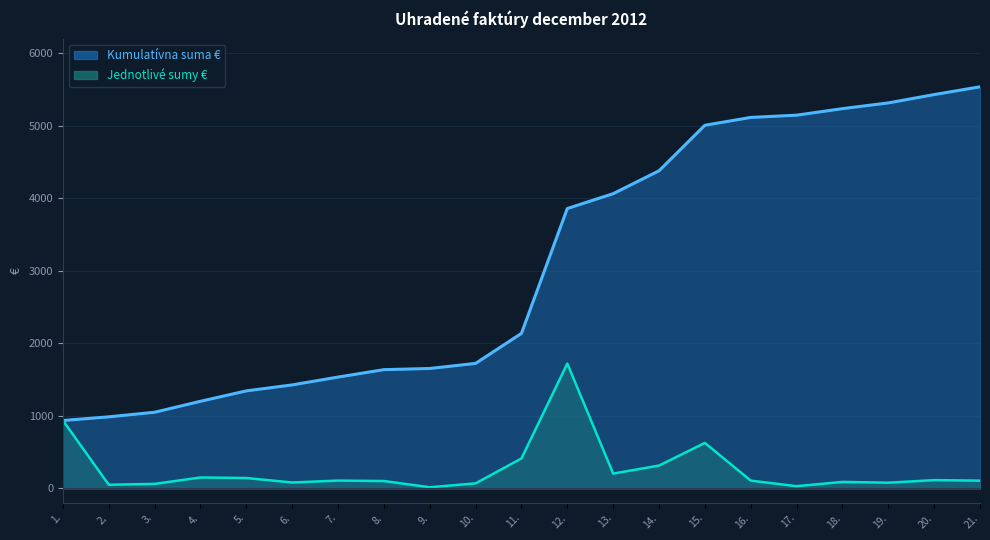

What value does the data have at 15.?

627.4